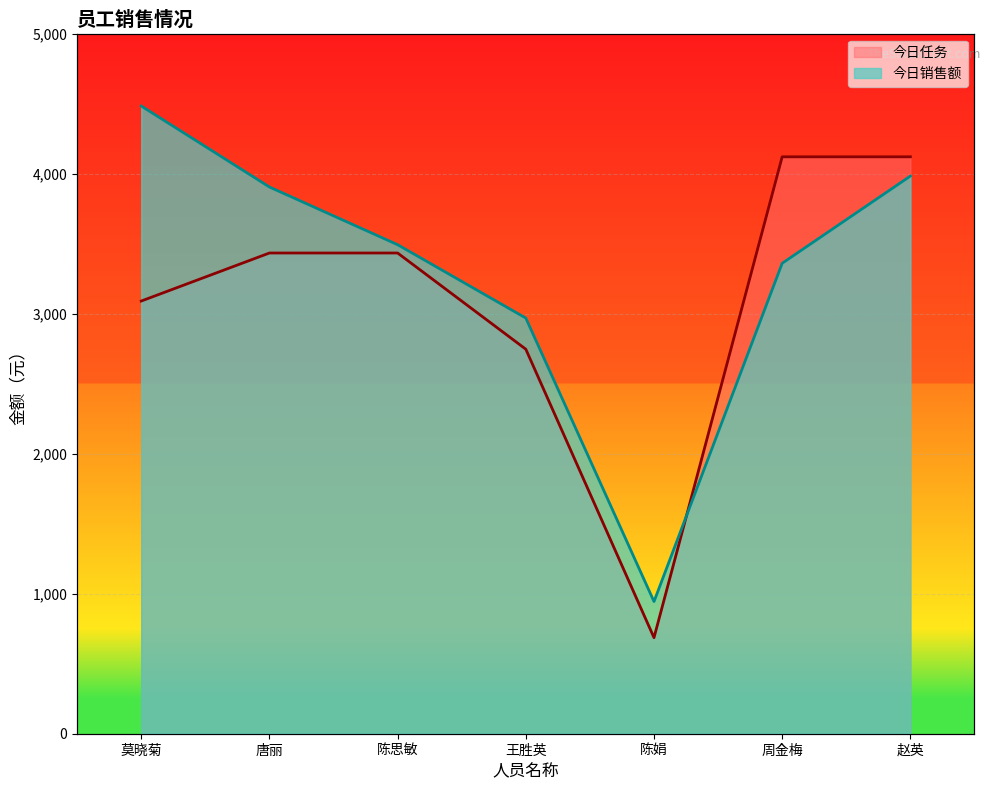

True or false: 今日销售额 has a value of 1925.4 at 莫晓菊.

False